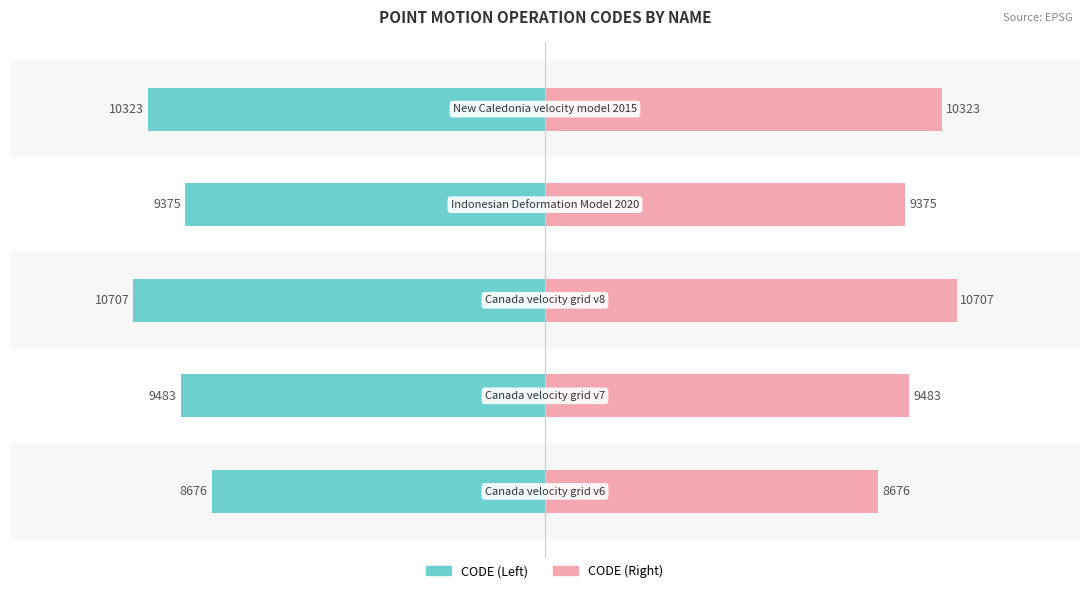

The value of CODE (Right) at 1 is 14743. True or false?

False